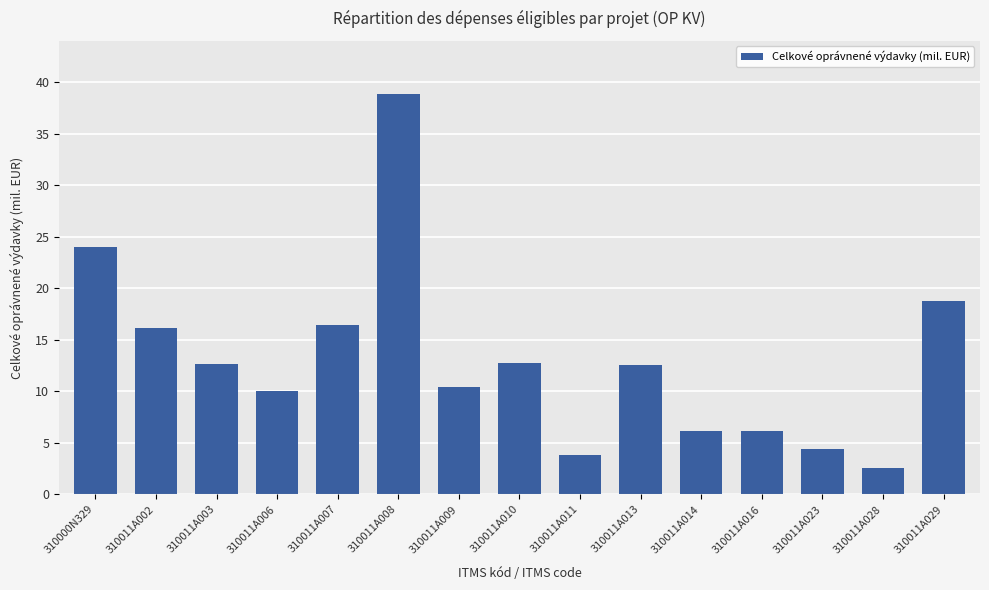

The chart shows a value of 4.4 at 310011A023. True or false?

True